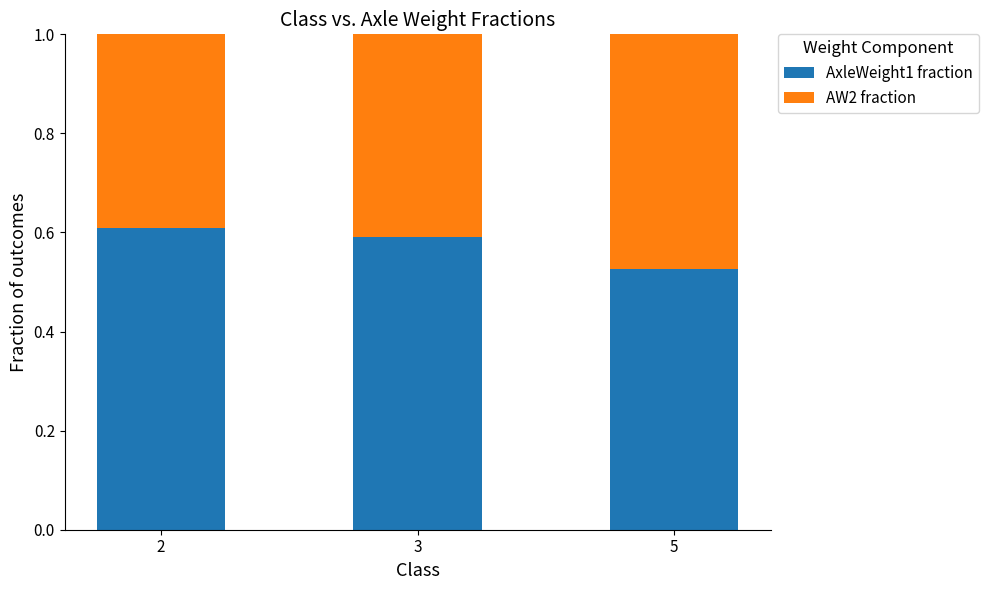

How many bars are there in total?

3